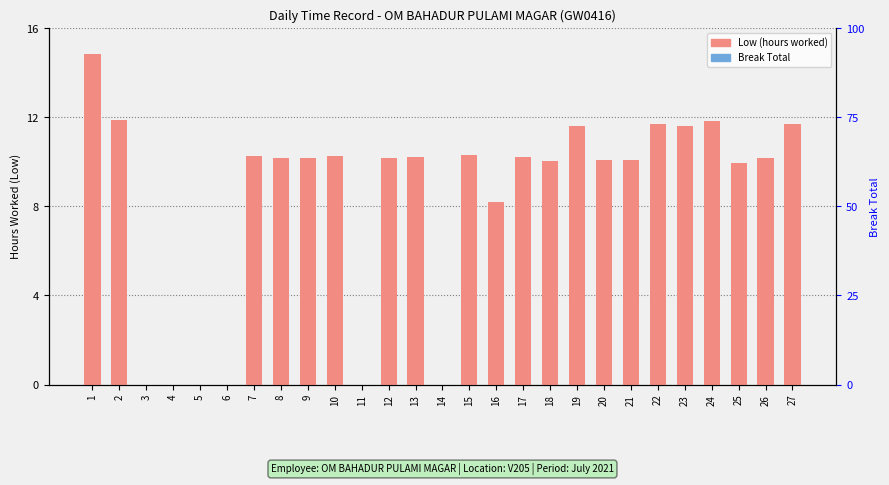

At which label does Low (hours worked) reach its peak?

1